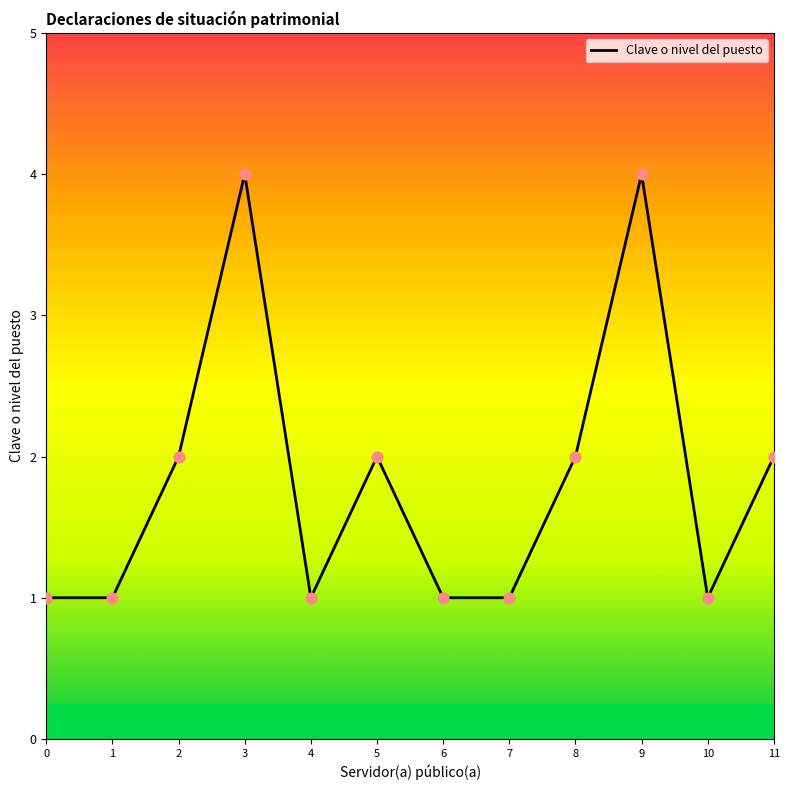

What is the ratio of the value at 6 to the value at 2?

0.5